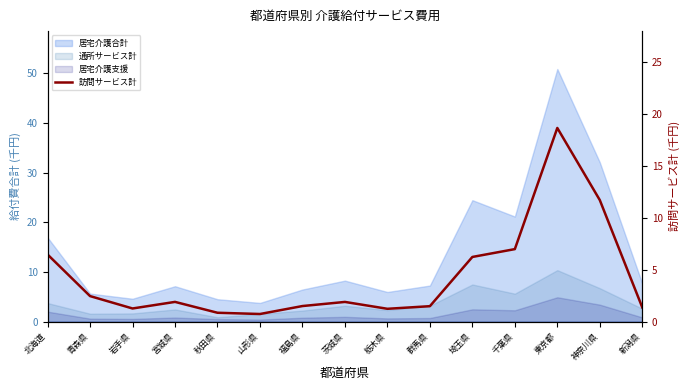

What position from the right is 福島県?

9